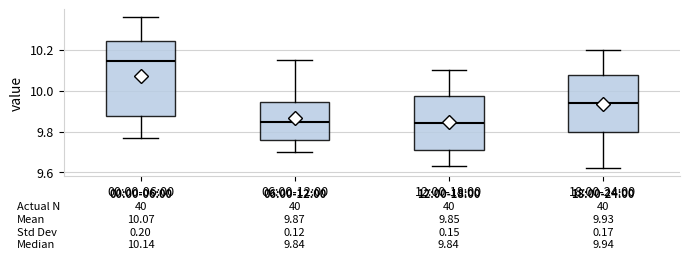

Comparing the boxes themselves (not the whiskers), which one is the tallest?

00:00-06:00